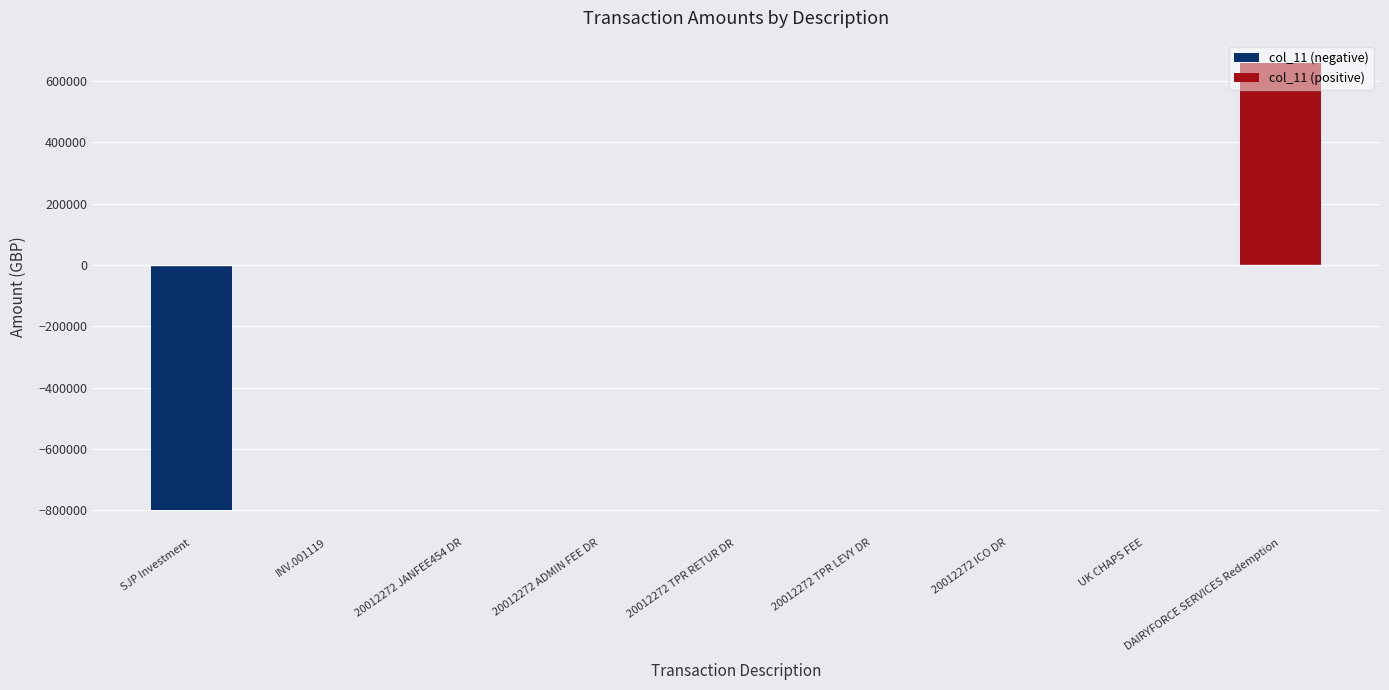

Which label corresponds to the smallest value in the chart?

SJP Investment